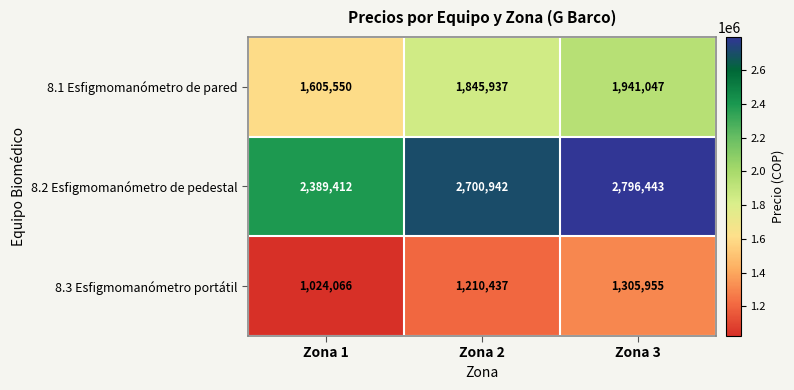

At which label does 8.2 Esfigmomanómetro de pedestal reach its minimum?

Zona 1